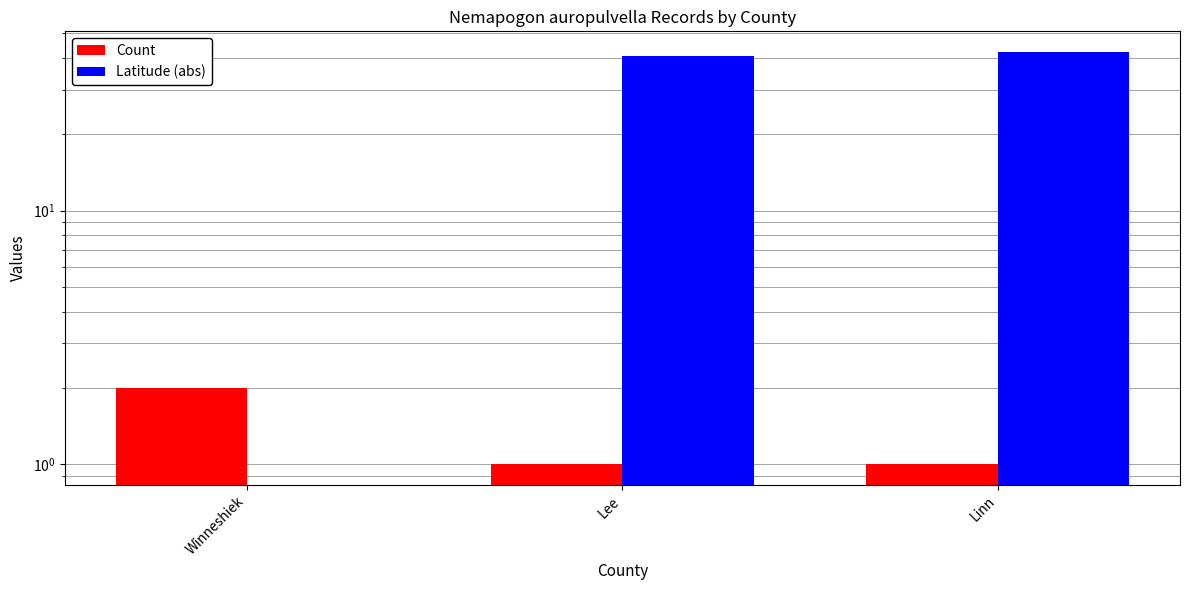

The value of Count at Lee is 1.7. True or false?

False